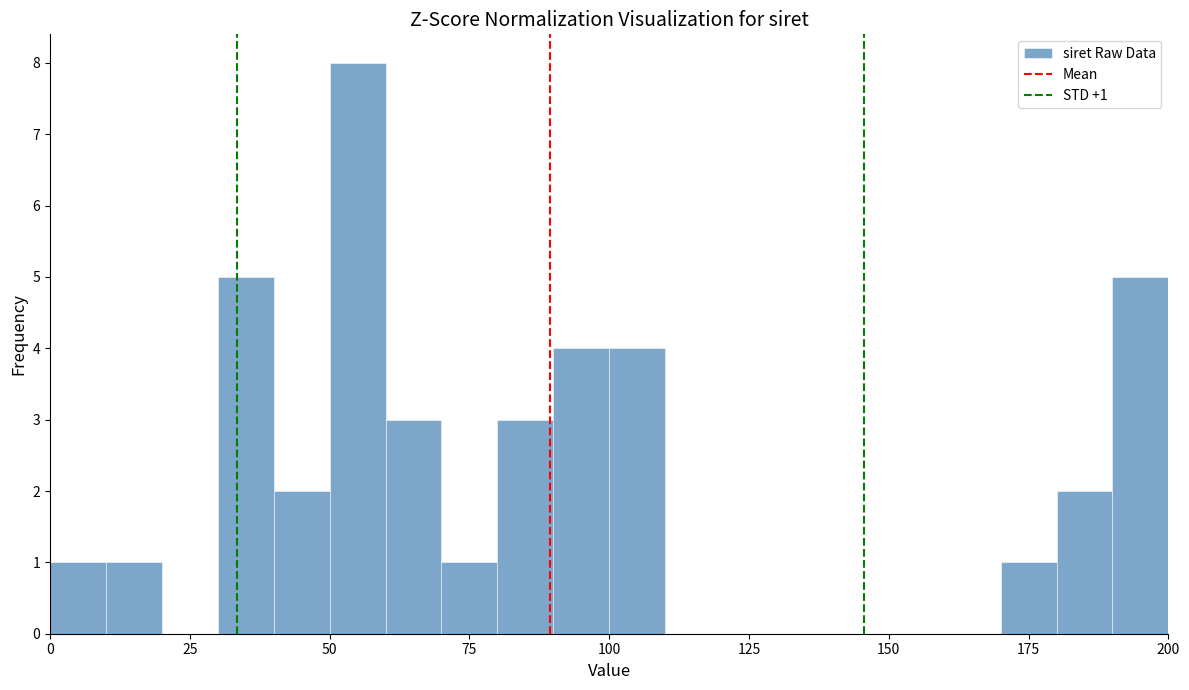

Read against the x-axis, roughly where is the centre of the tallest bar?

55